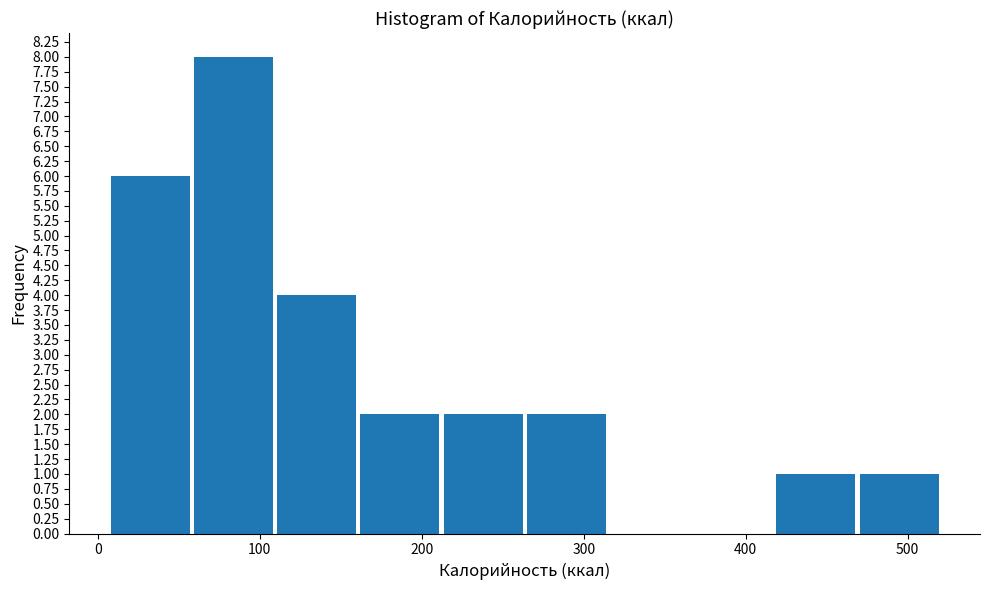

Over which range of the x-axis is the bar tallest?

60 to 110